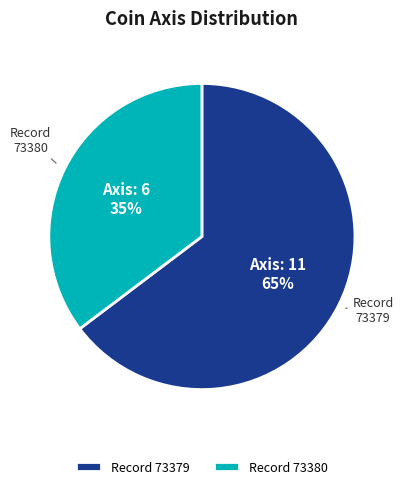

Which slice is the smallest?

Record 73380